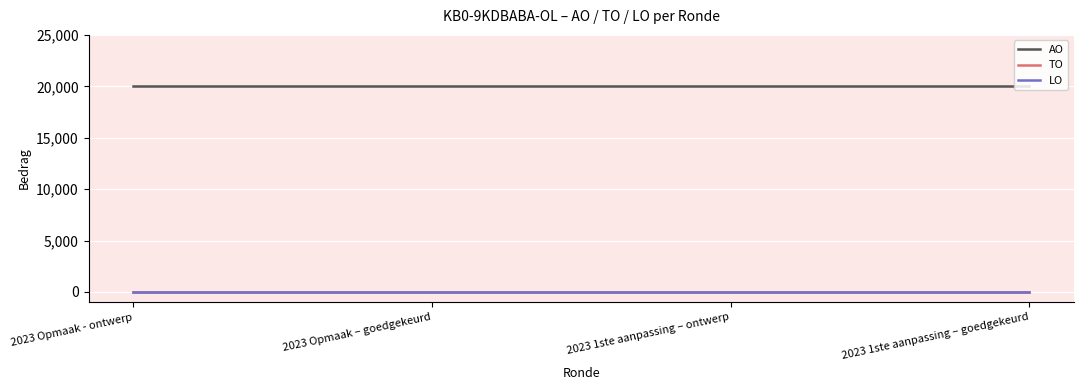

Does the chart display data point markers on the line(s)?

No